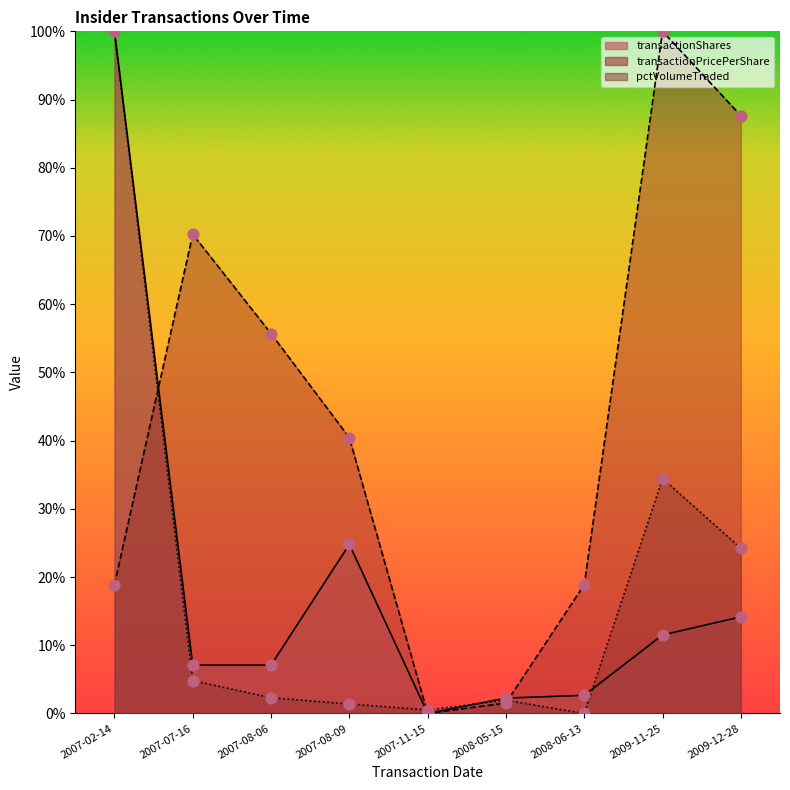

Which series reaches the minimum Y coordinate?

transactionShares